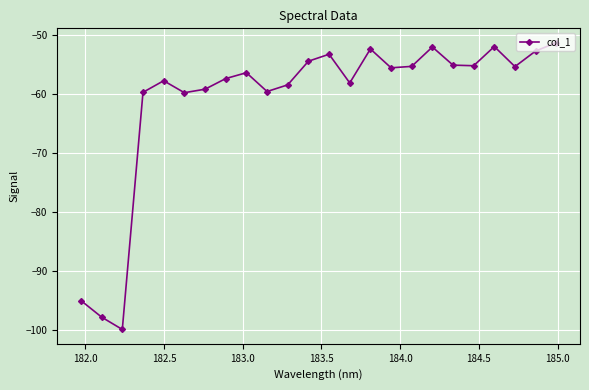

What is the value of the 3rd point from the left?

-100.0